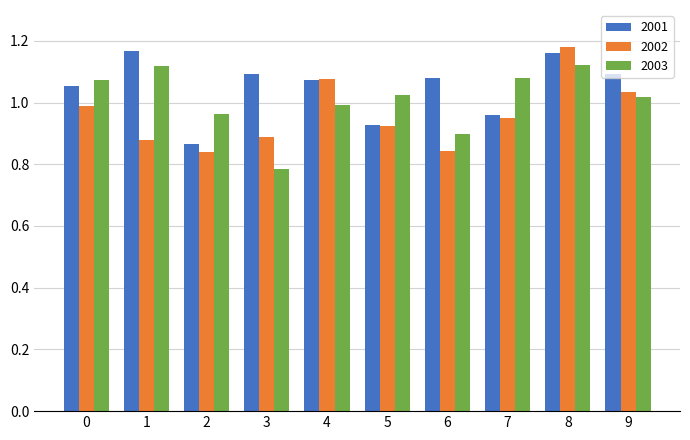

At which label does 2003 reach its minimum?

3